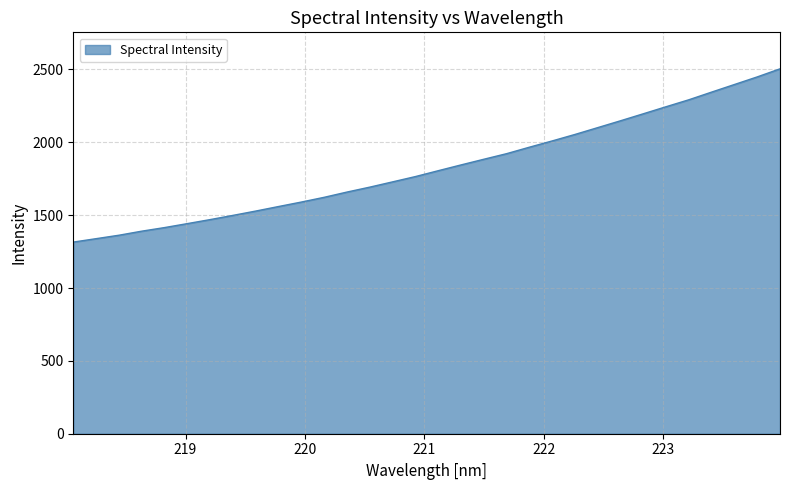

Reading left to right, transcribe all the data shown in this chart.

1315.2	1338.6	1362.2	1390.2	1414.8	1442.0	1469.6	1498.5	1528.3	1559.4	1590.1	1622.6	1658.7	1692.5	1728.6	1764.9	1805.1	1844.8	1883.7	1922.1	1966.5	2009.5	2054.0	2100.9	2147.9	2195.9	2244.3	2292.0	2344.7	2396.7	2448.8	2504.2